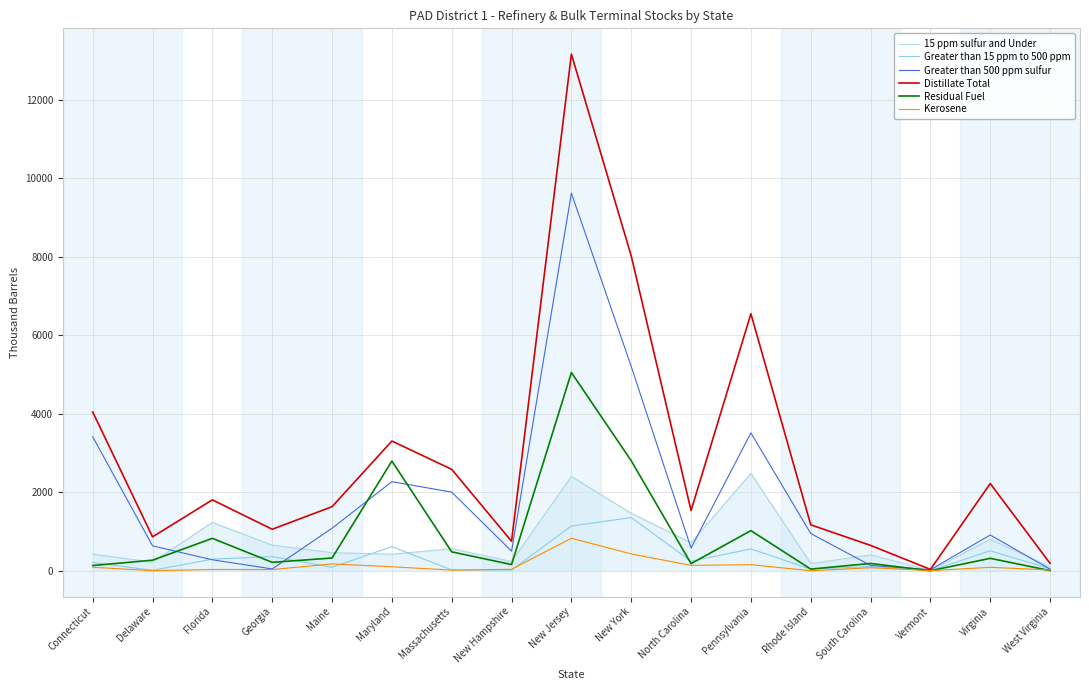

True or false: 15 ppm sulfur and Under and Kerosene cross at least once.

False